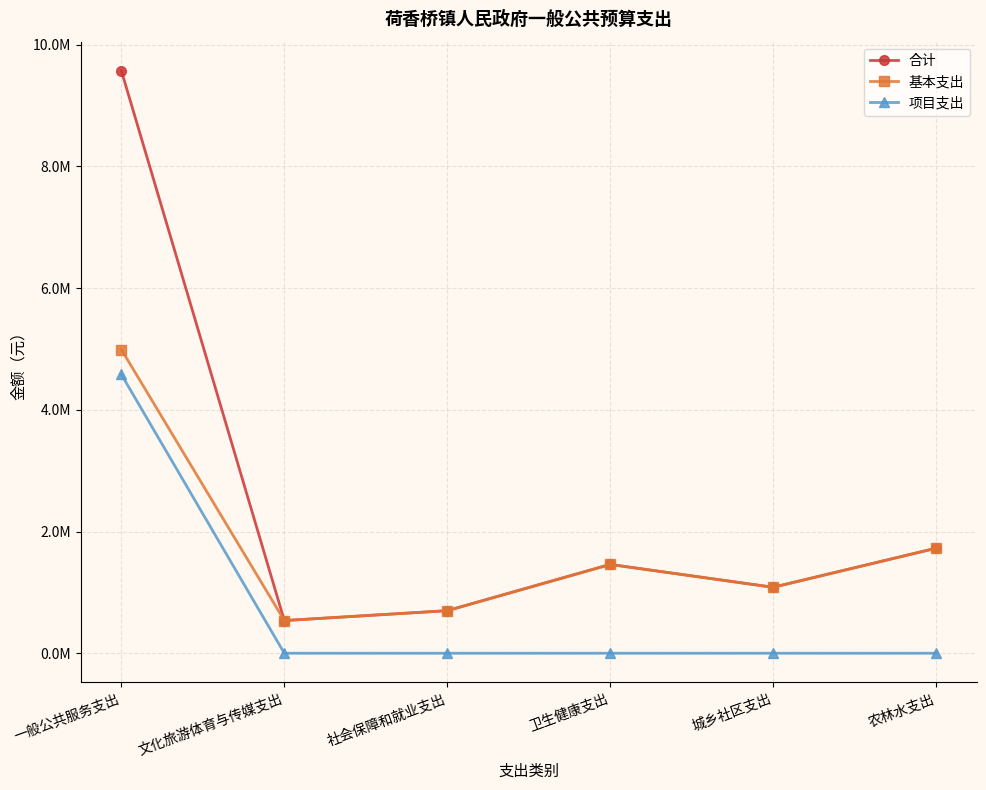

Is this an area chart (filled region under the line)?

No